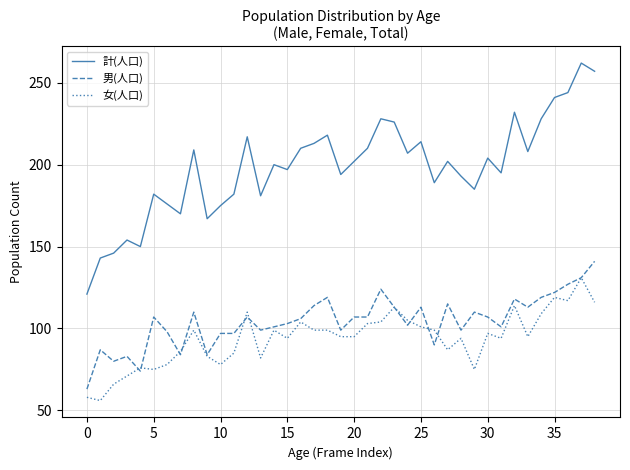

Rank the series by their maximum value, from lowest to highest.

女(人口), 男(人口), 計(人口)